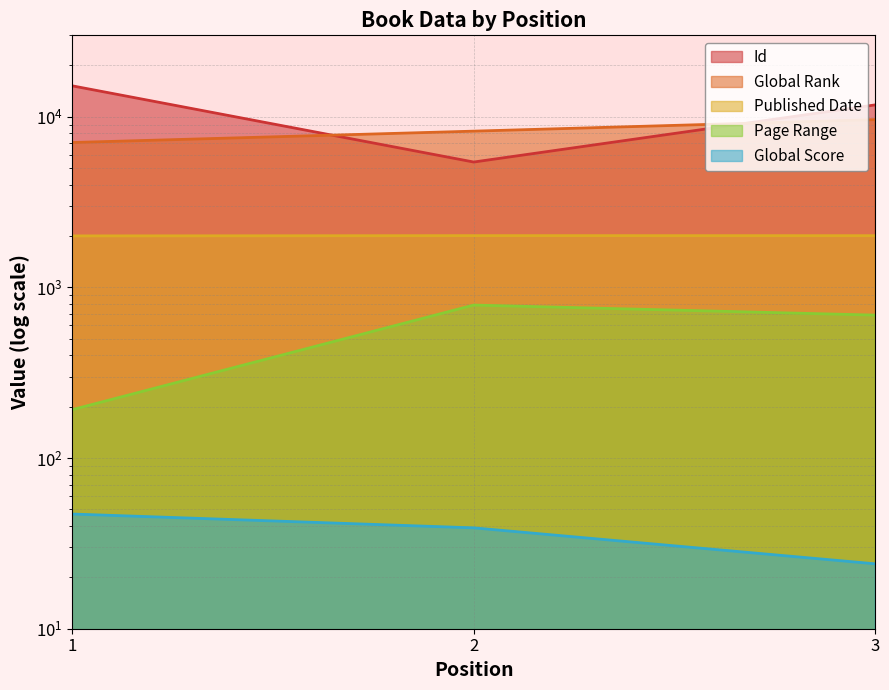

What is the difference between the highest and lowest values at 1?

15138